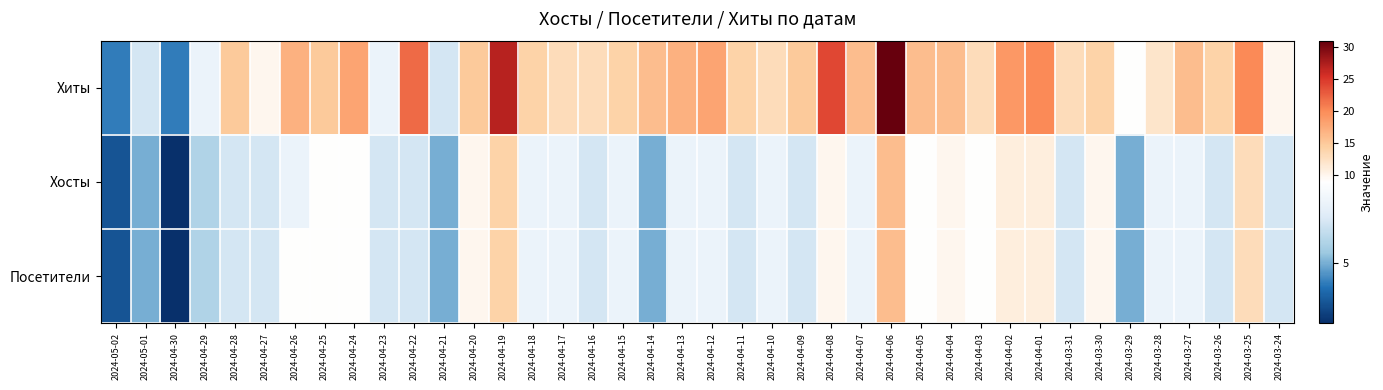

What is the total value across all series at 2024-03-31?

27